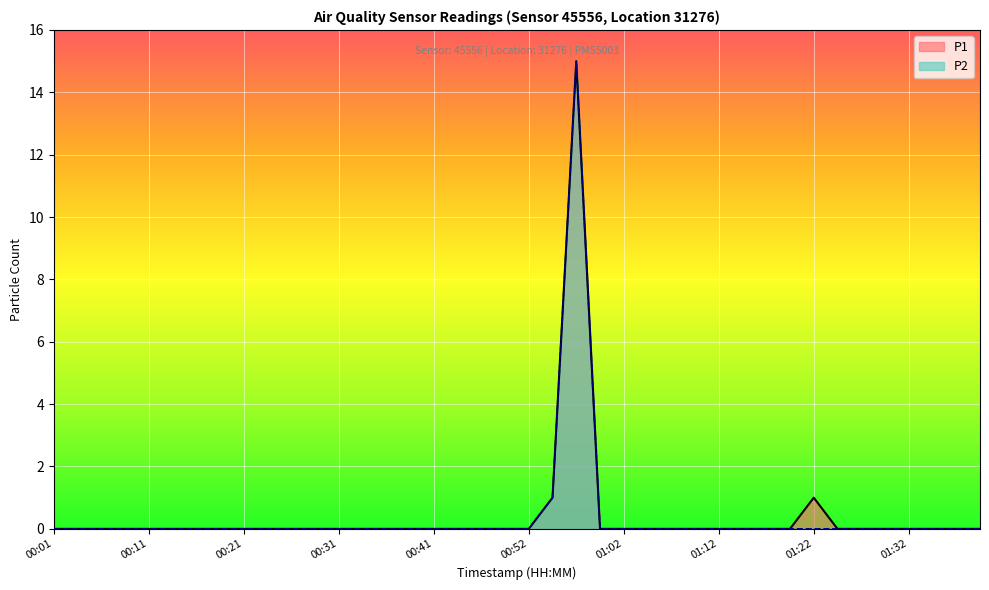

Reading left to right, list all the values displayed in this chart.

P1: 0	0	0	0	0	0	0	0	0	0	0	0	0	0	0	0	0	0	0	0	0	1	15	0	0	0	0	0	0	0	0	0	1	0	0	0	0	0	0	0
P2: 0	0	0	0	0	0	0	0	0	0	0	0	0	0	0	0	0	0	0	0	0	1	15	0	0	0	0	0	0	0	0	0	0	0	0	0	0	0	0	0